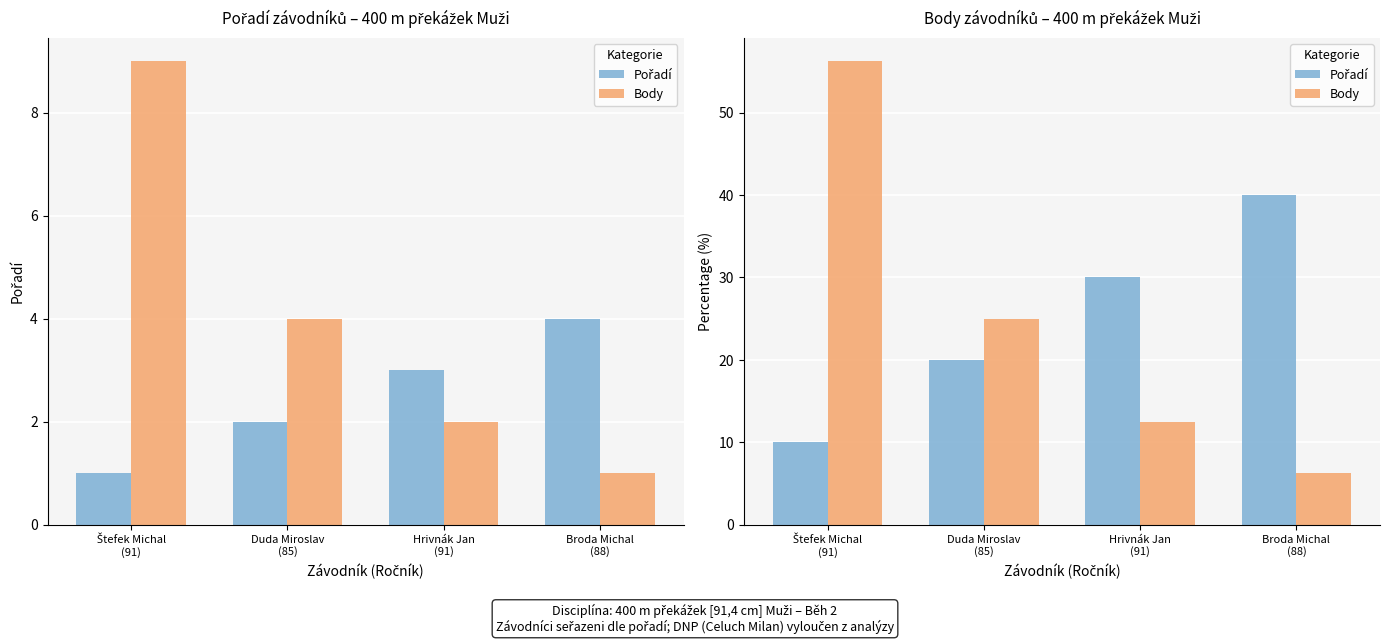

Reading left to right, transcribe all the data shown in this chart.

Pořadí: Štefek Michal
(91)=10.0	Duda Miroslav
(85)=20.0	Hrivnák Jan
(91)=30.0	Broda Michal
(88)=40.0
Body: Štefek Michal
(91)=56.2	Duda Miroslav
(85)=25.0	Hrivnák Jan
(91)=12.5	Broda Michal
(88)=6.2